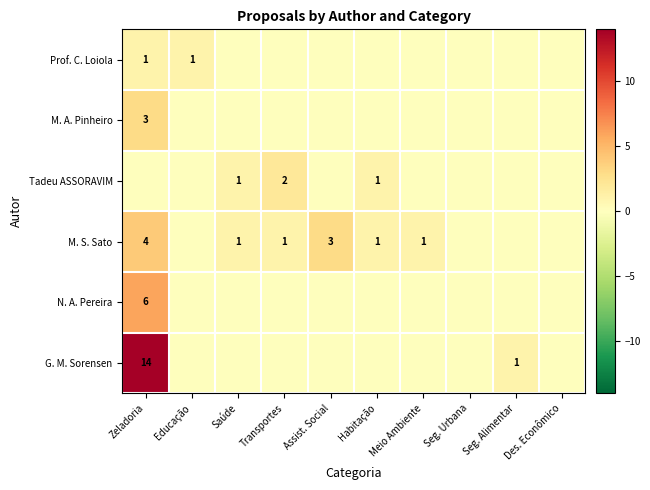

Between Des. Econômico and Saúde, which is larger?

Des. Econômico